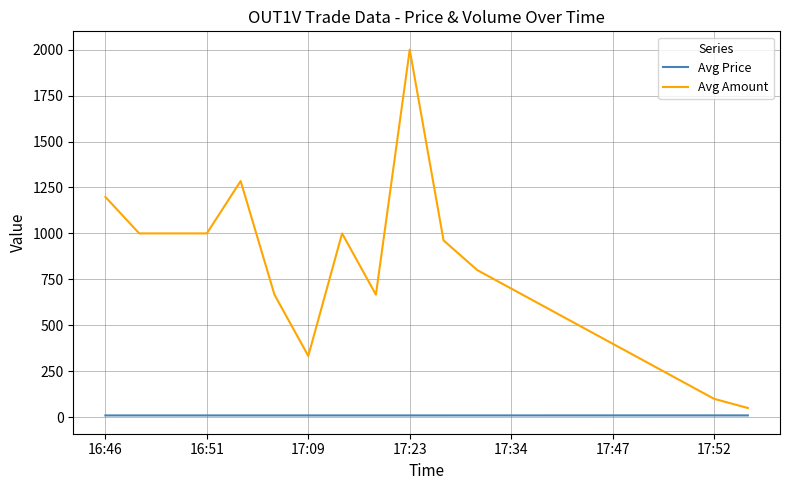

Rank the series by their maximum value, from highest to lowest.

Avg Amount, Avg Price